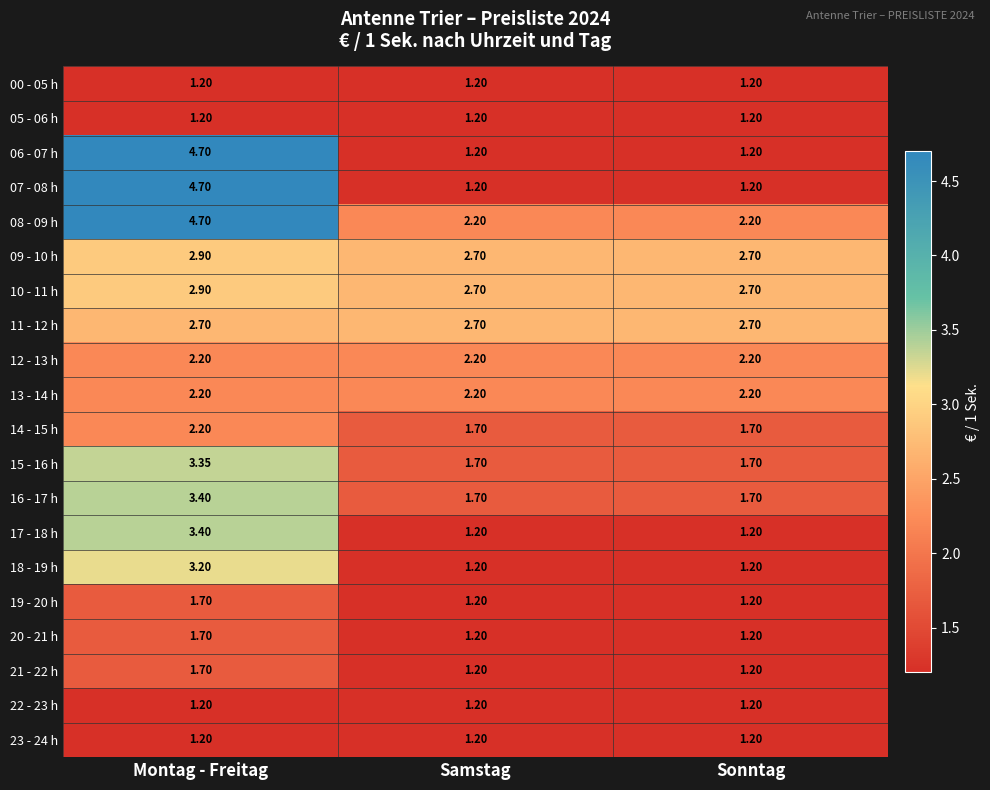

Which category has the highest value across all series?

Montag - Freitag